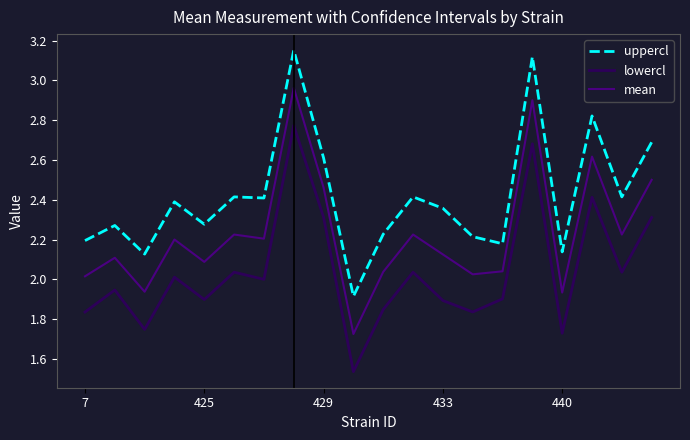

Which series has the largest total across all categories?

uppercl